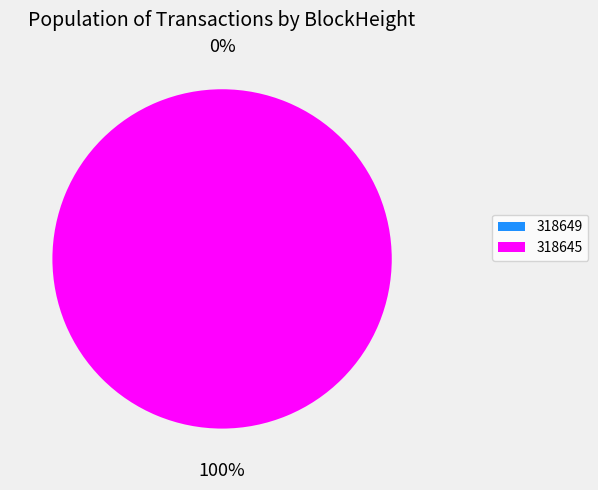

How many slices are in this pie chart?

2